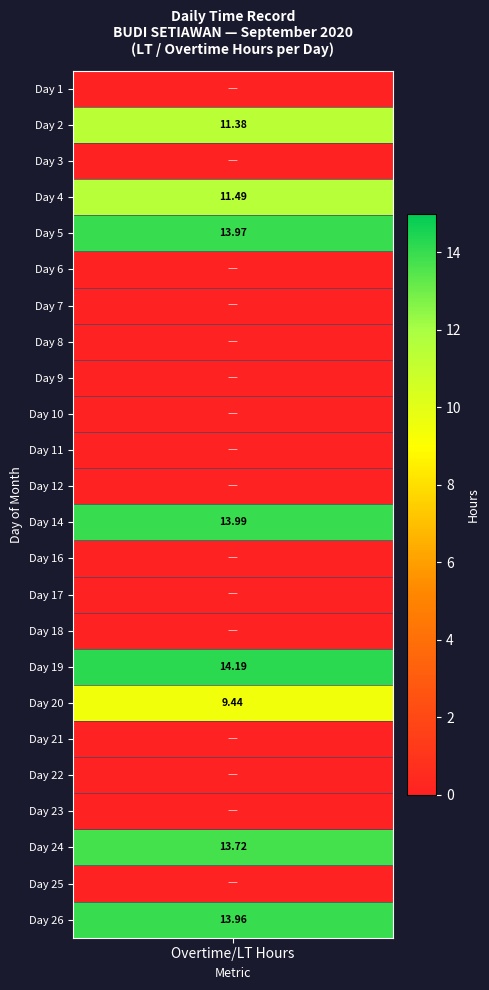

Rank the series by their maximum value, from lowest to highest.

1, 3, 6, 7, 8, 9, 10, 11, 12, 16, 17, 18, 21, 22, 23, 25, 20, 2, 4, 24, 26, 5, 14, 19